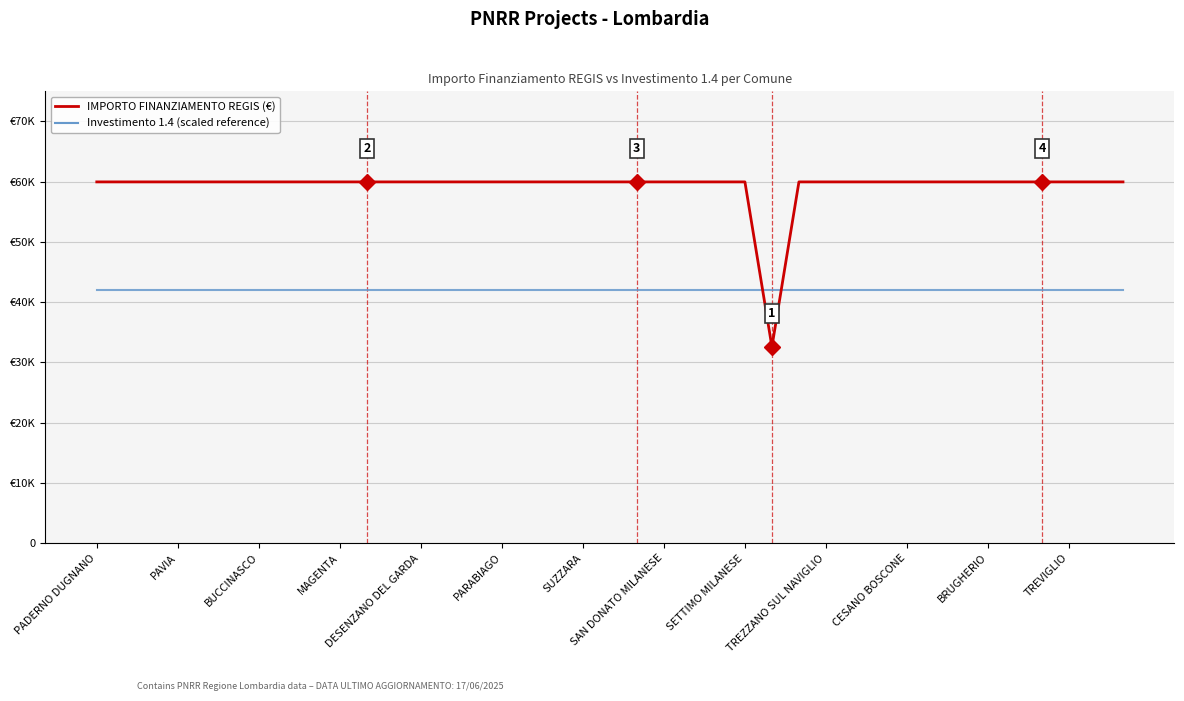

Is this an area chart (filled region under the line)?

No